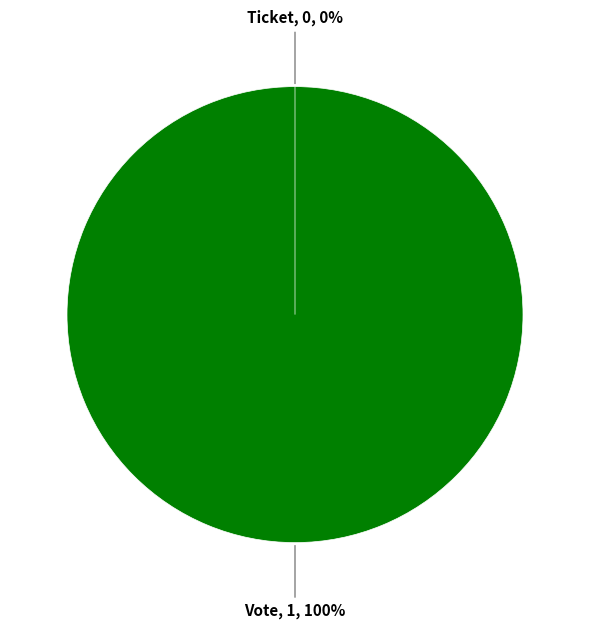

Which has a higher value, Vote or Ticket?

Vote